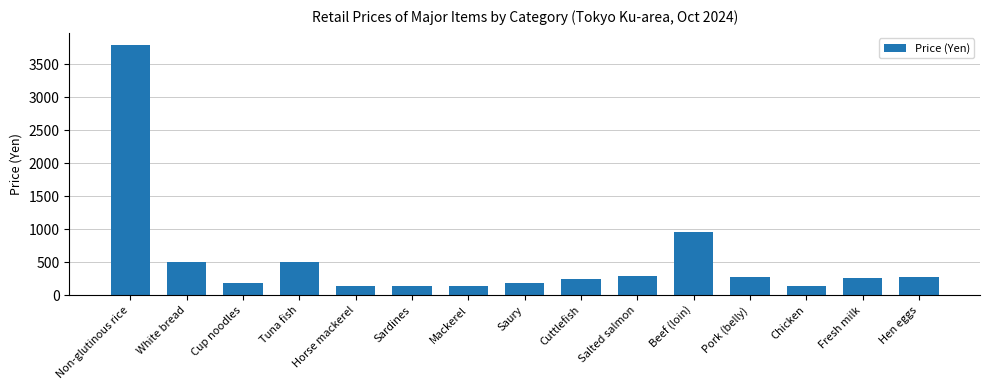

What is the greatest value displayed?

3787